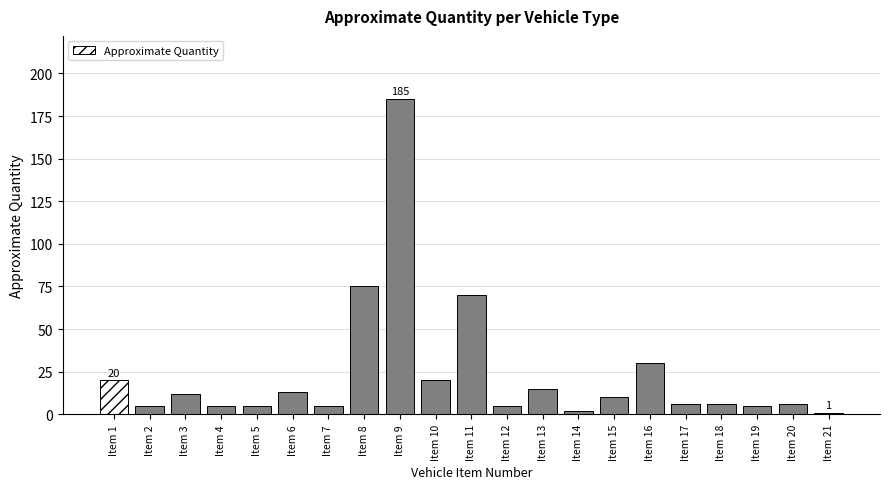

What is the ratio of the value at Item 15 to the value at Item 5?

2.0